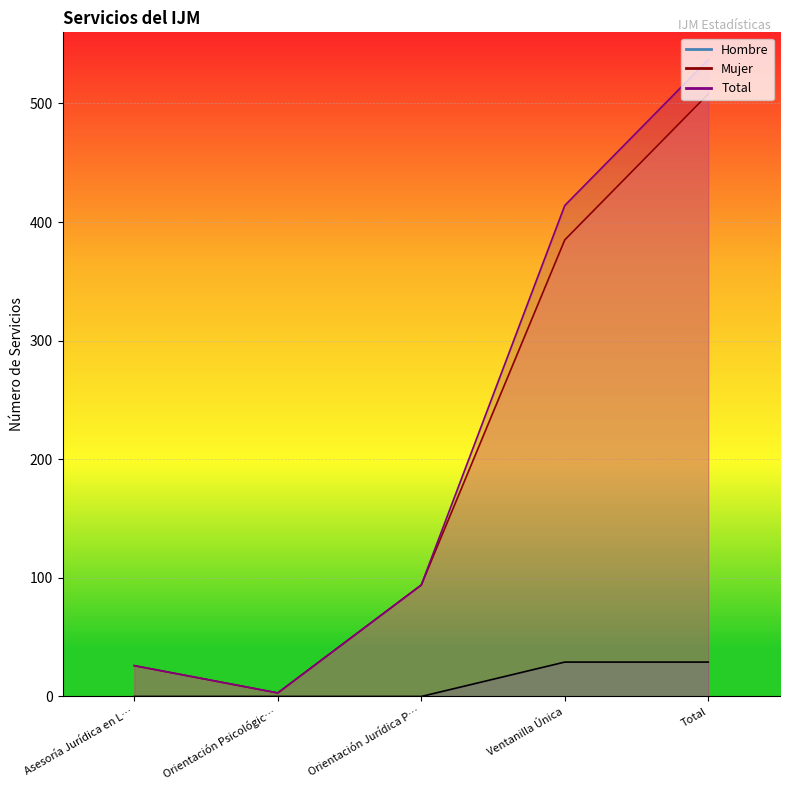

True or false: Hombre and Mujer cross at least once.

False